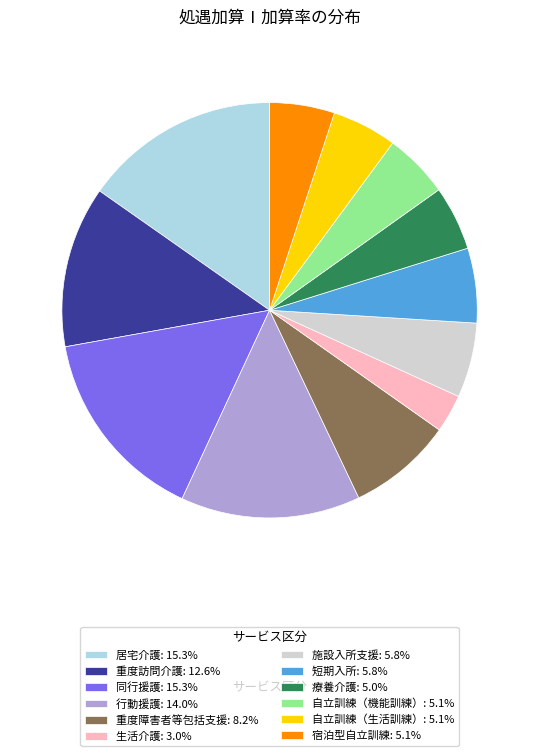

How many segments does this pie chart have?

12